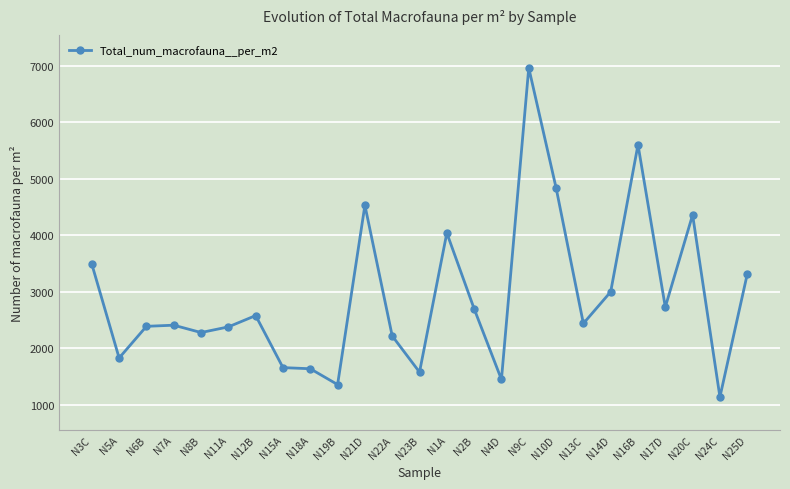

What is the difference between the second highest and second lowest values?

4240